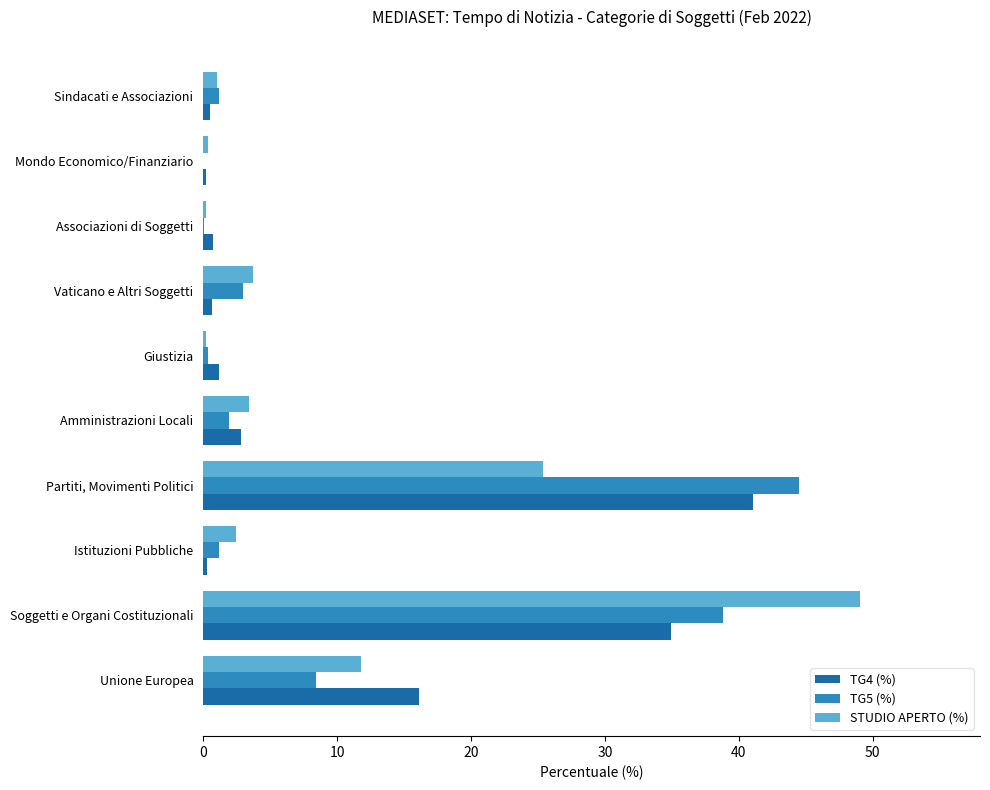

Where is STUDIO APERTO (%) nearest to the value 24?

Partiti, Movimenti Politici